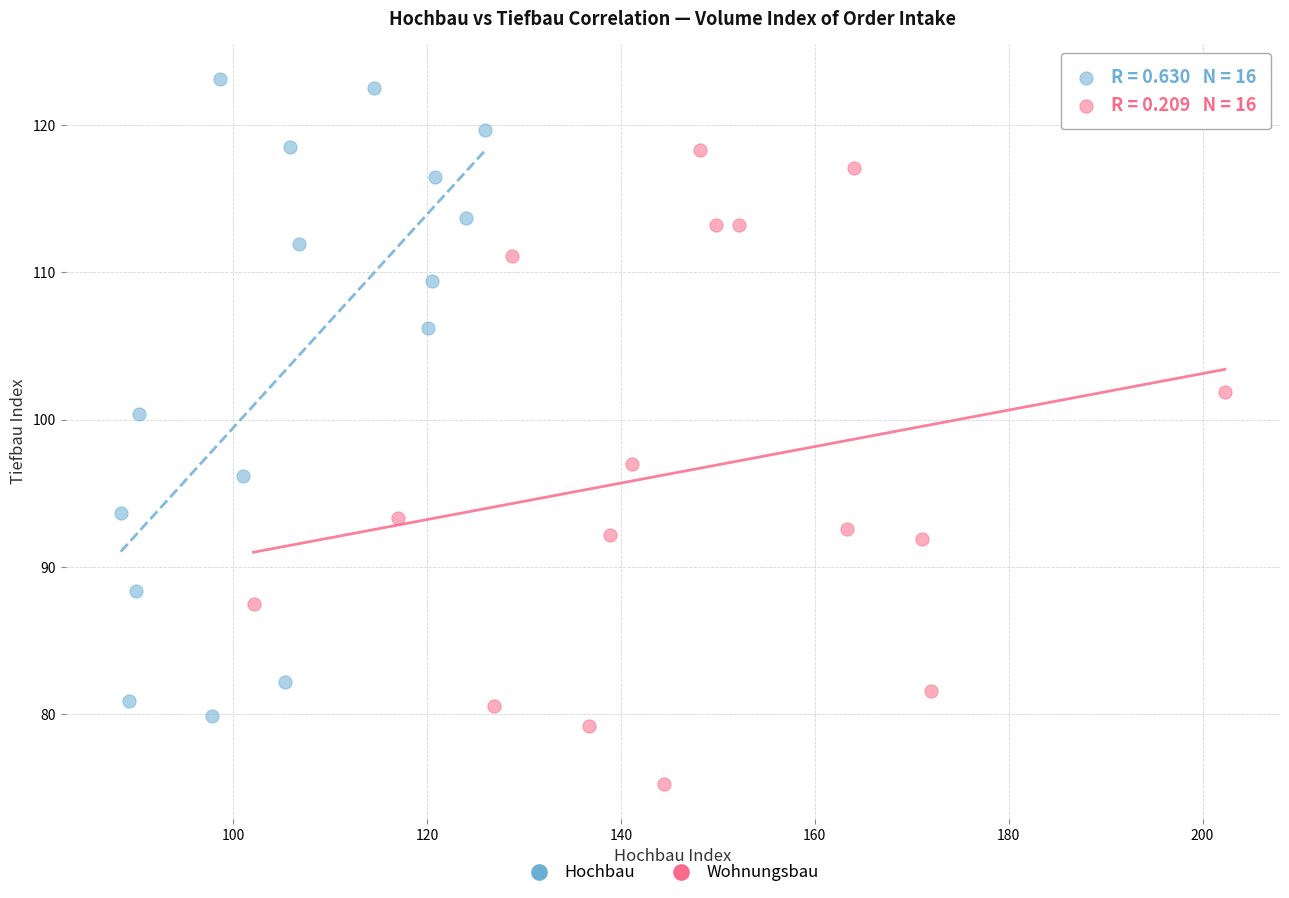

Which series reaches the minimum Y coordinate?

Wohnungsbau